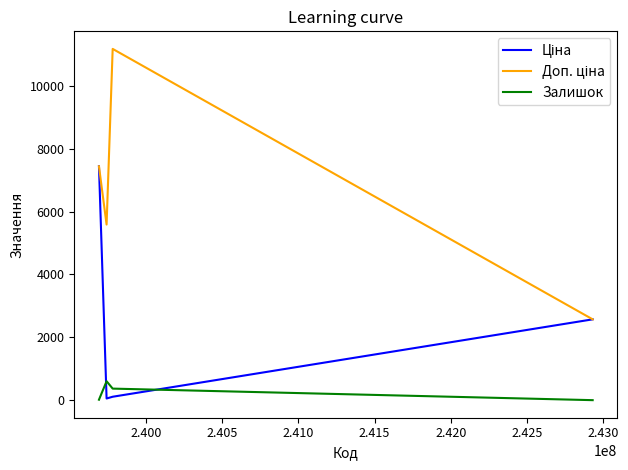

True or false: Ціна and Доп. ціна intersect in this chart.

True